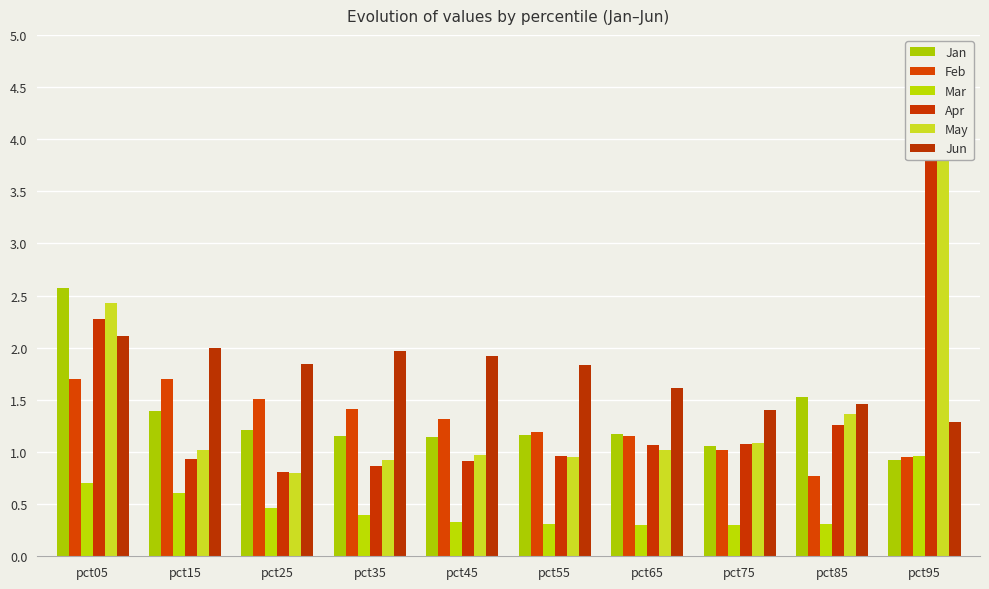

What is the difference between the maximum and second lowest values in the Mar series?

0.7